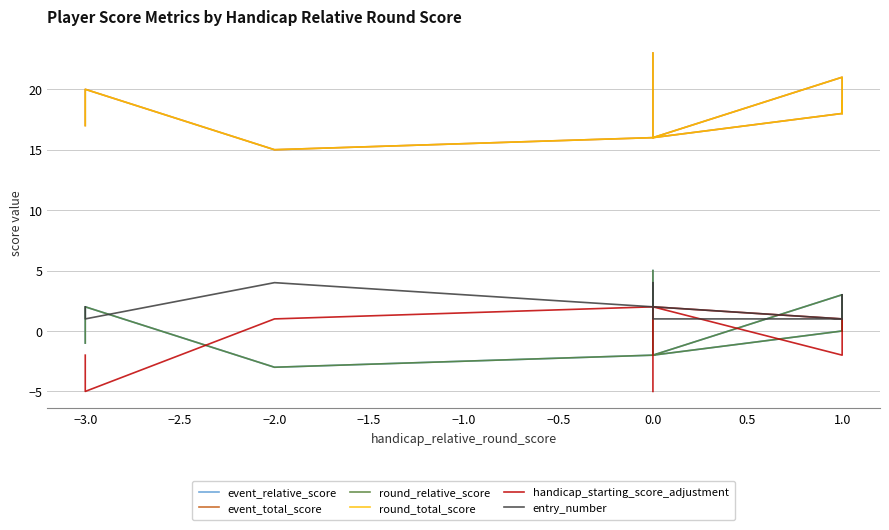

How many lines are shown in the chart?

6